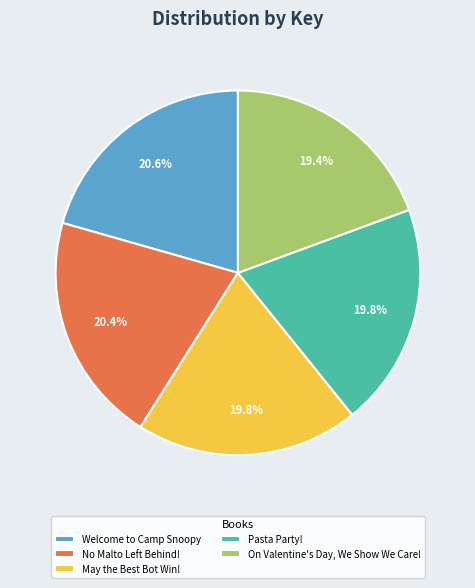

Is the sum of On Valentine's Day, We Show We Care! and May the Best Bot Win! greater than half?

No